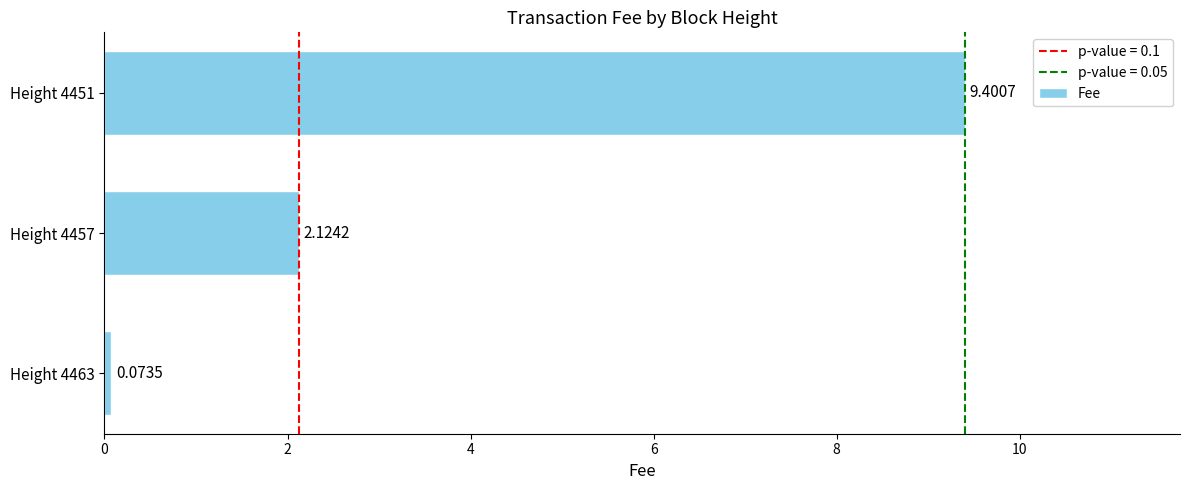

Rank the categories by value from highest to lowest.

Height 4451, Height 4457, Height 4463